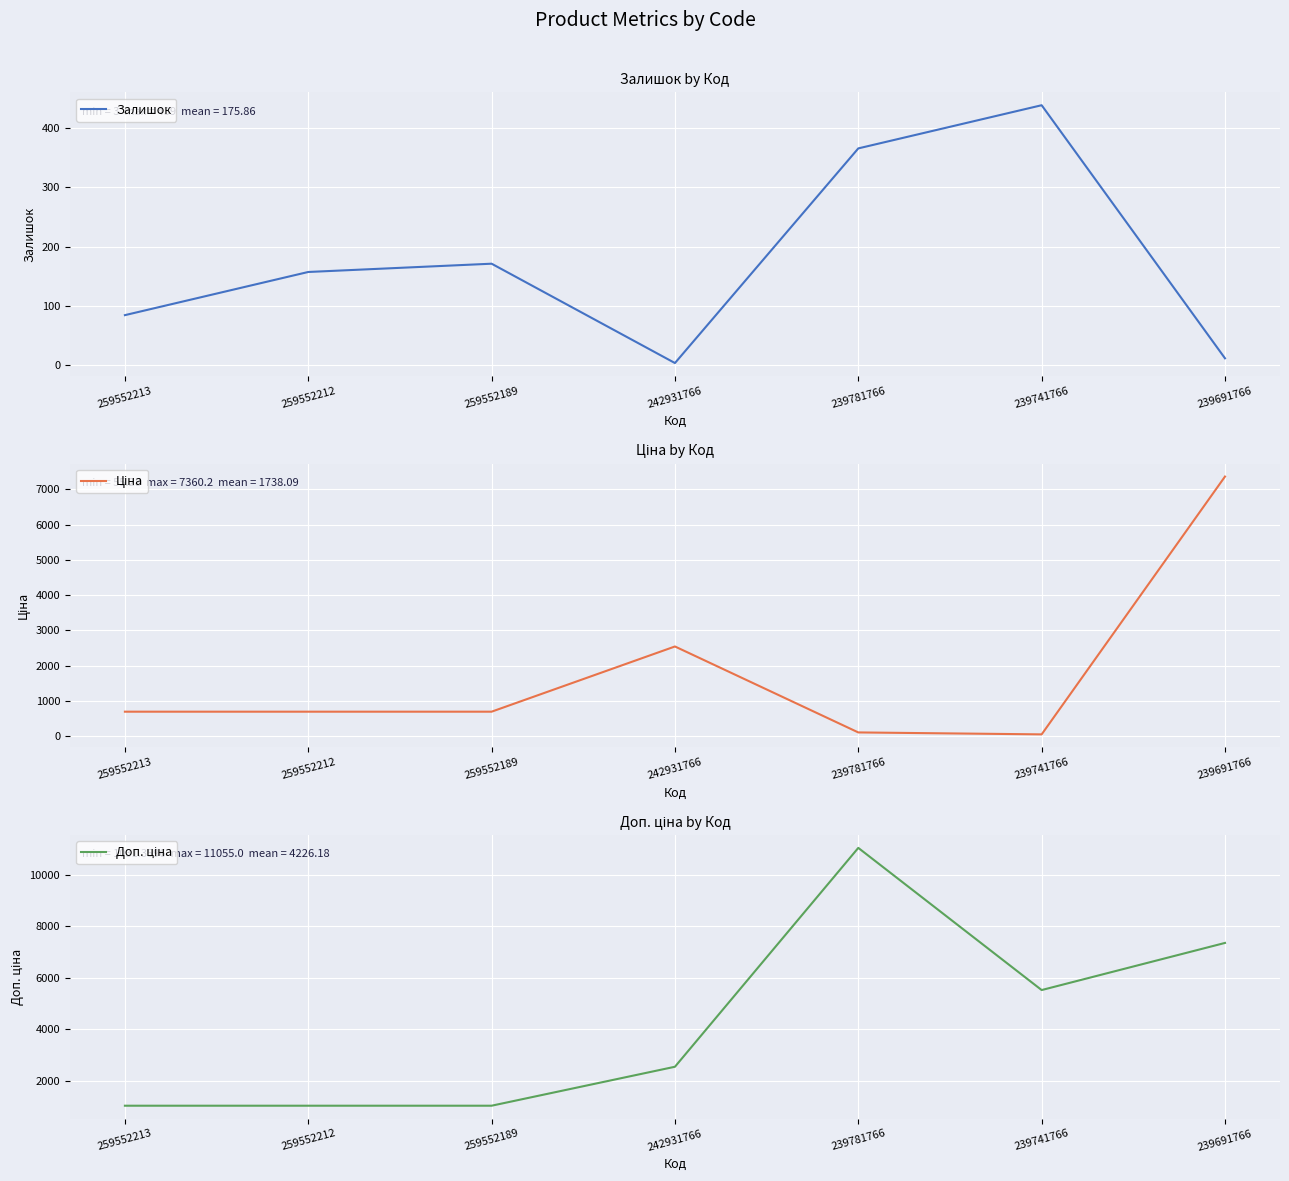

The Залишок series shows 157 at 259552212. True or false?

True